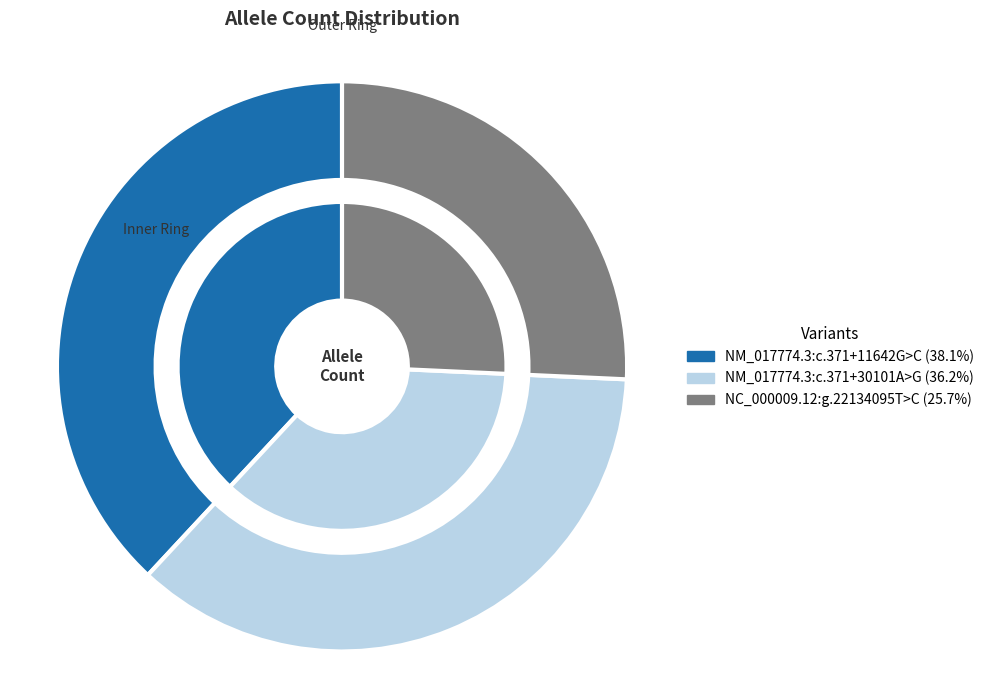

To the nearest percent, what percentage of the pie is NM_017774.3:c.371+30101A>G?

36%